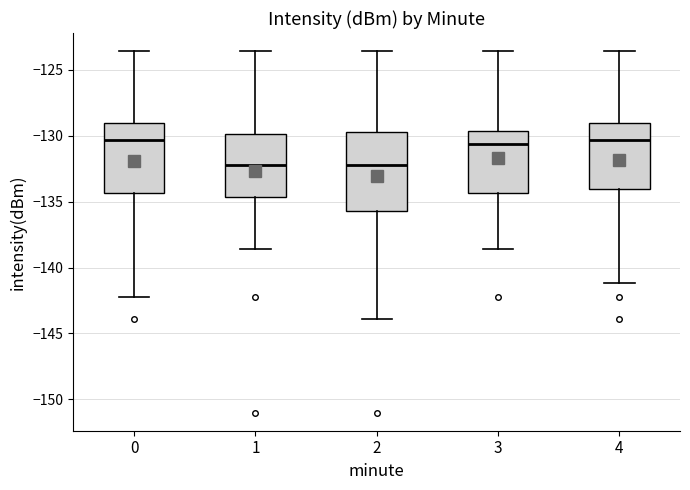

Comparing the boxes themselves (not the whiskers), which one is the tallest?

2